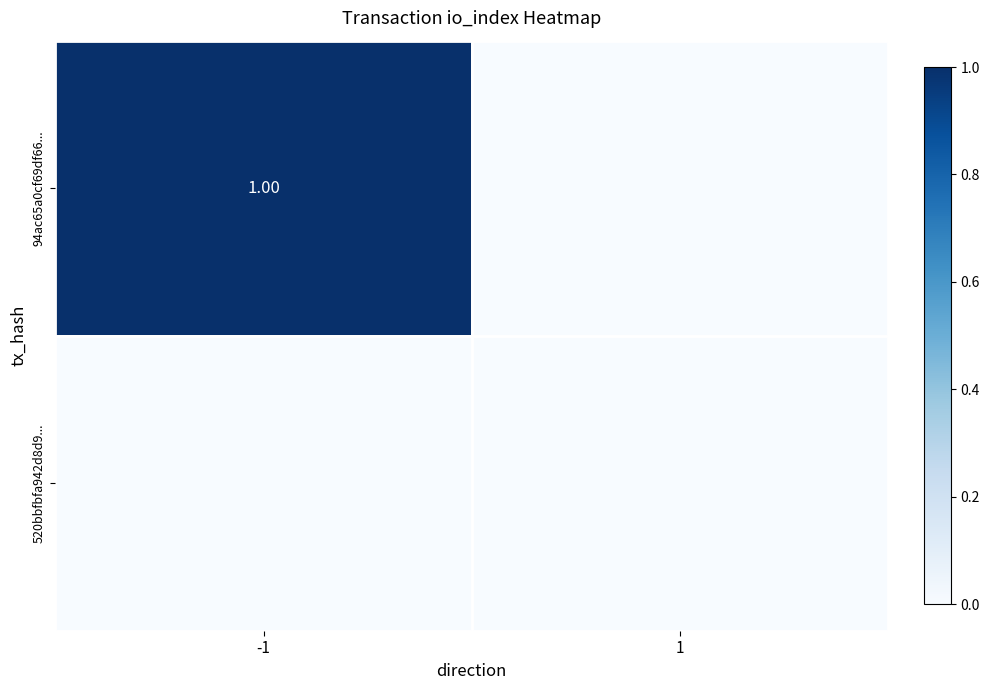

Which series has the largest range (max minus min)?

94ac65a0cf69df66...